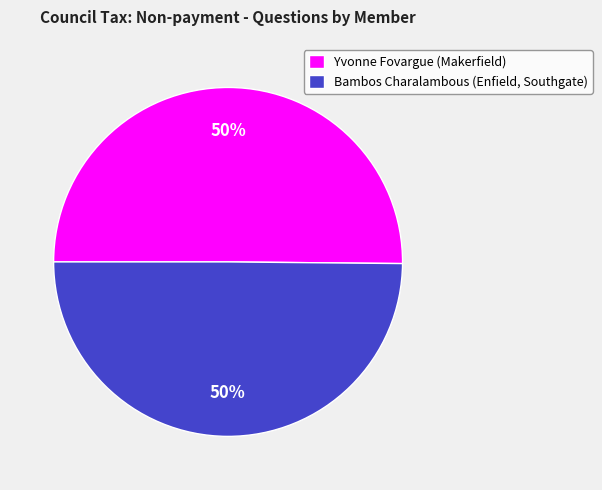

What percentage is the Yvonne Fovargue (Makerfield) slice, to the nearest percent?

50%